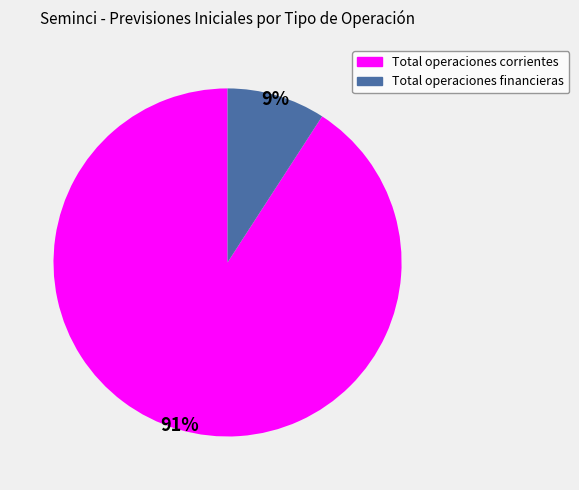

Is it true that Total operaciones financieras is 1% of the pie?

False